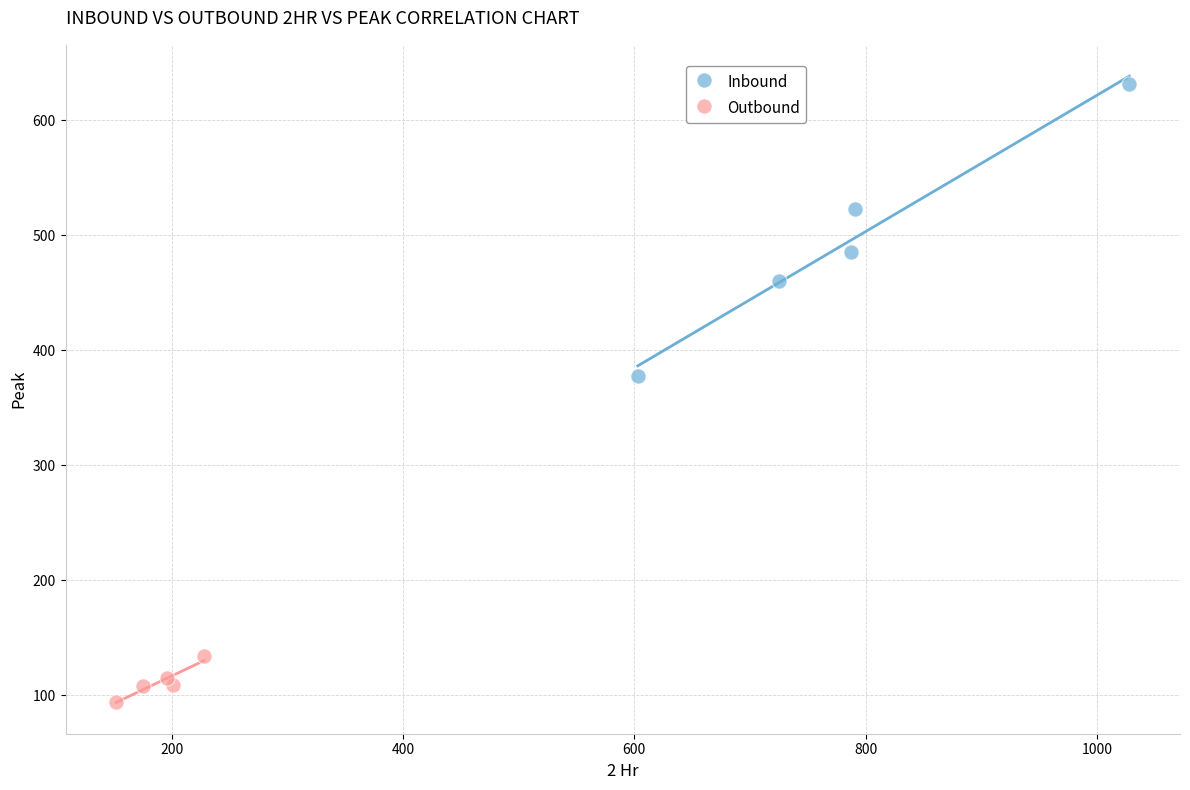

Which series reaches the minimum Y coordinate?

Outbound